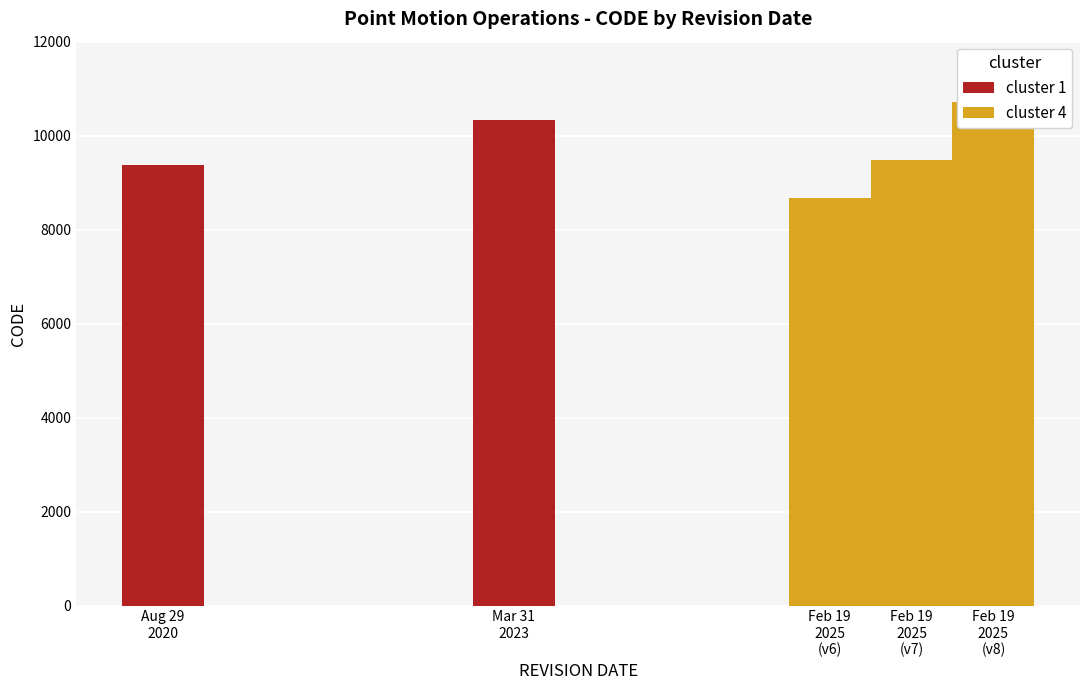

What is the smallest value displayed?

8676